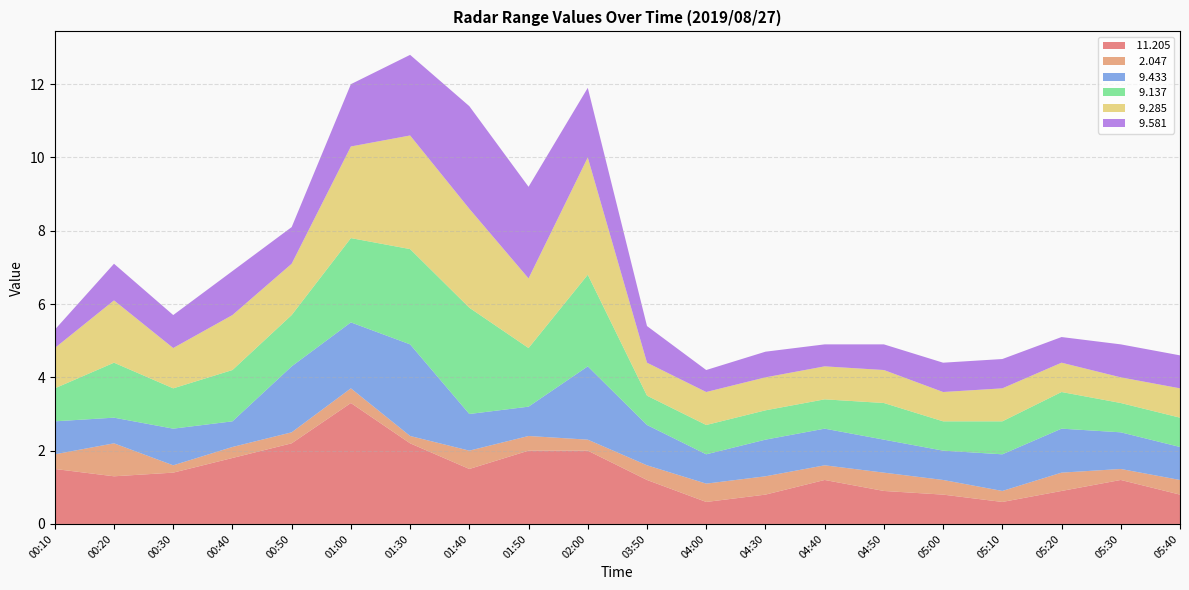

Reading left to right, transcribe all the data shown in this chart.

 11.205: 1.5	1.3	1.4	1.8	2.2	3.3	2.2	1.5	2.0	2.0	1.2	0.6	0.8	1.2	0.9	0.8	0.6	0.9	1.2	0.8
  2.047: 0.4	0.9	0.2	0.3	0.3	0.4	0.2	0.5	0.4	0.3	0.4	0.5	0.5	0.4	0.5	0.4	0.3	0.5	0.3	0.4
  9.433: 0.9	0.7	1.0	0.7	1.8	1.8	2.5	1.0	0.8	2.0	1.1	0.8	1.0	1.0	0.9	0.8	1.0	1.2	1.0	0.9
  9.137: 0.9	1.5	1.1	1.4	1.4	2.3	2.6	2.9	1.6	2.5	0.8	0.8	0.8	0.8	1.0	0.8	0.9	1.0	0.8	0.8
  9.285: 1.1	1.7	1.1	1.5	1.4	2.5	3.1	2.7	1.9	3.2	0.9	0.9	0.9	0.9	0.9	0.8	0.9	0.8	0.7	0.8
  9.581: 0.5	1.0	0.9	1.2	1.0	1.7	2.2	2.8	2.5	1.9	1.0	0.6	0.7	0.6	0.7	0.8	0.8	0.7	0.9	0.9